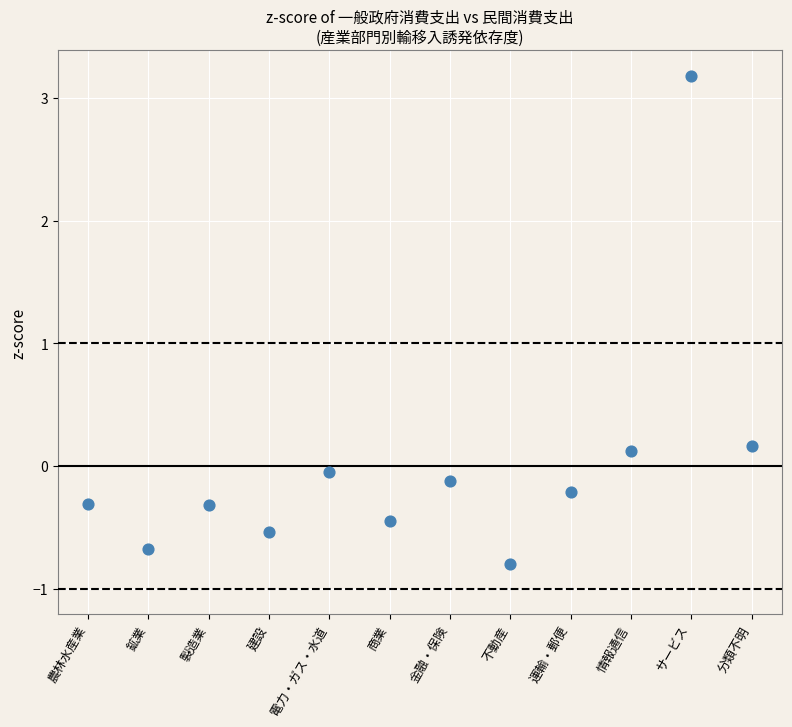

What is the range of Y values (max minus min)?

4.0